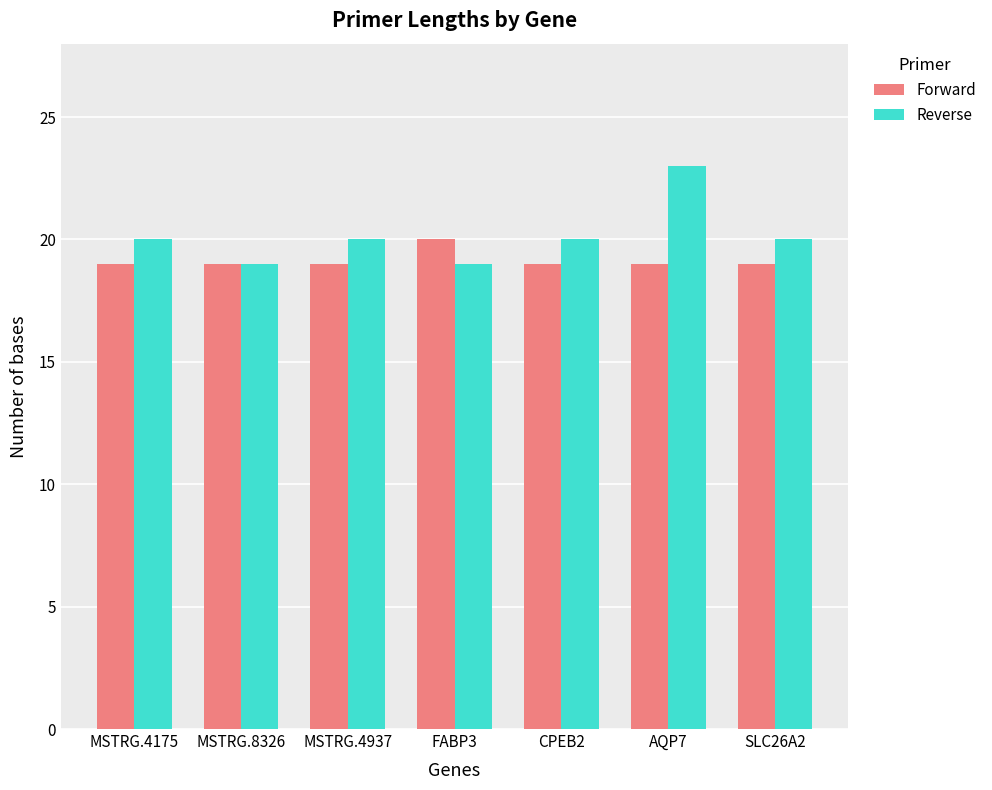

Which category has the highest value in the Reverse series?

AQP7